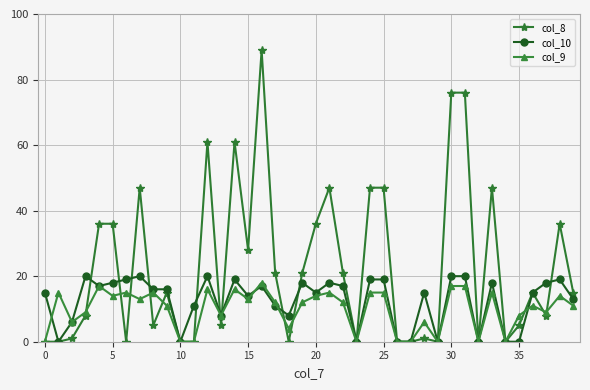

Rank the series by their average value, from lowest to highest.

col_9, col_10, col_8